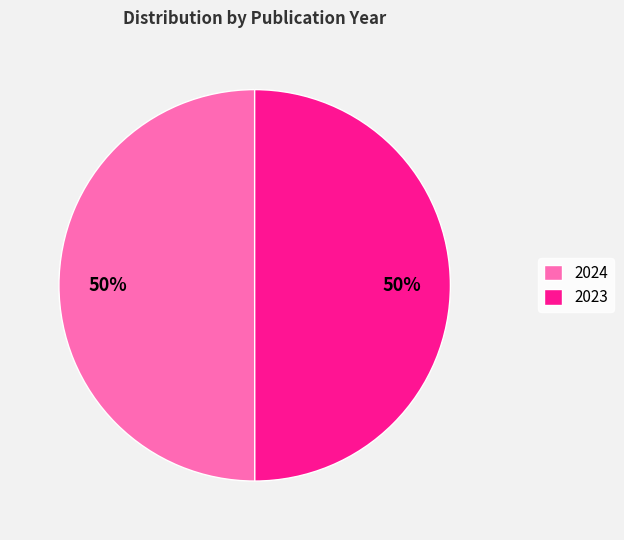

How many slices are in this pie chart?

2